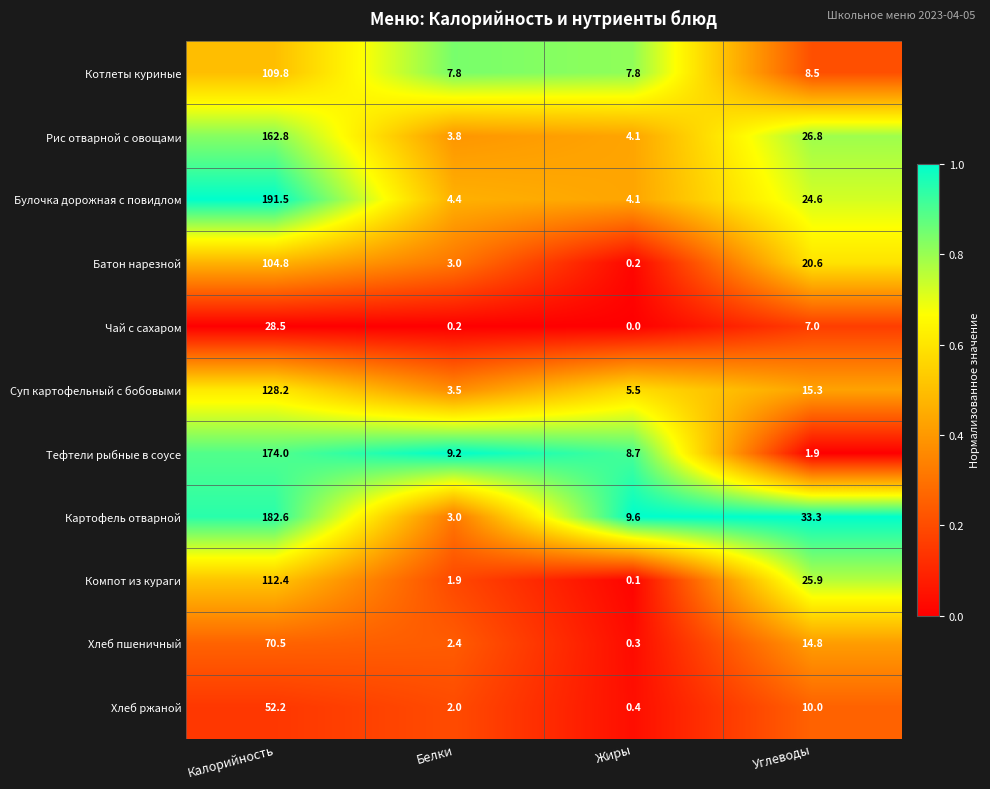

Count the number of categories in the chart.

4